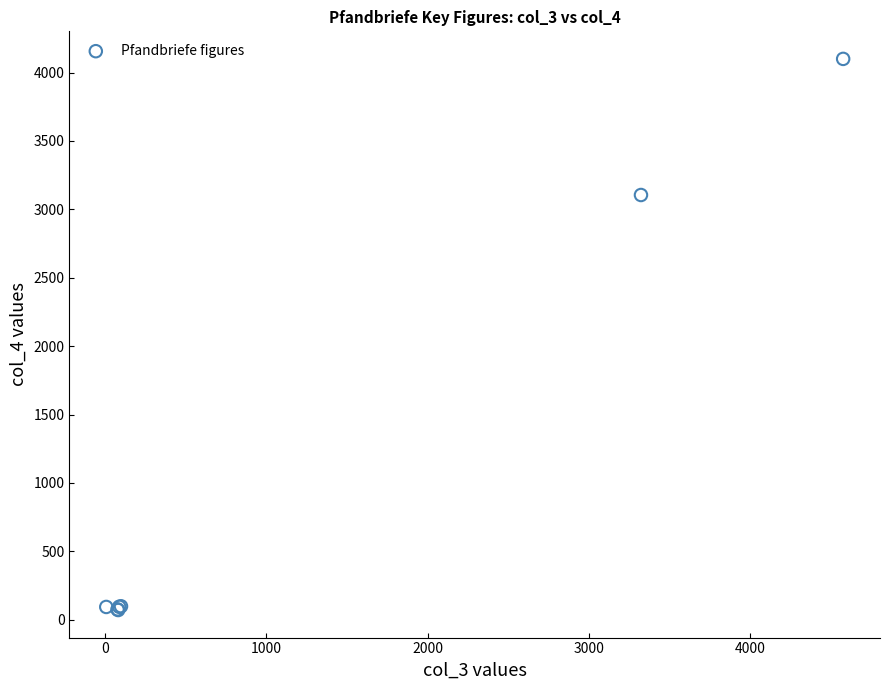

What Y value in the scatter plot is closest to 2085?

3104.7